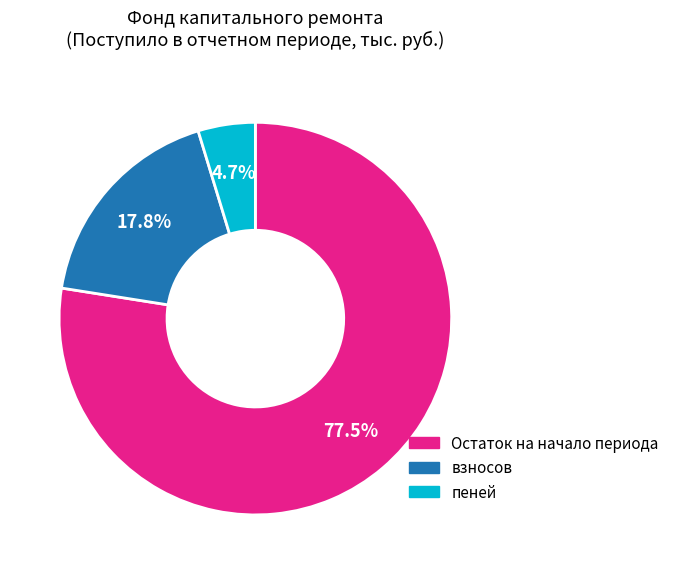

Is there a majority slice in this chart?

Yes